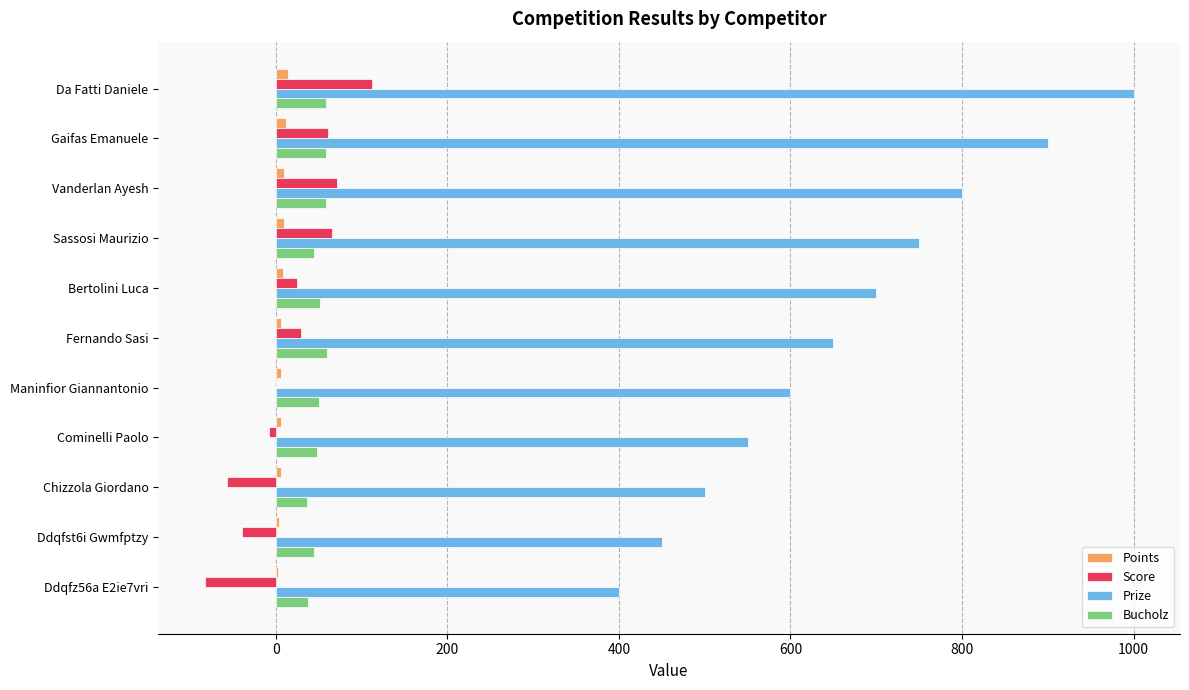

Between Gaifas Emanuele and Maninfior Giannantonio, which series saw the biggest shift?

Prize